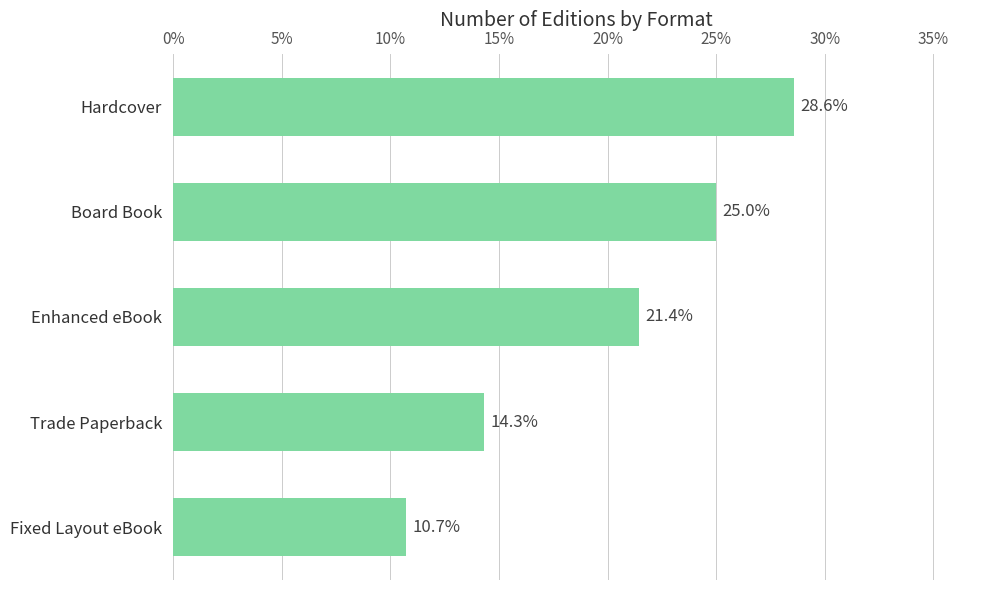

List the labels in order of value, smallest first.

Fixed Layout eBook, Trade Paperback, Enhanced eBook, Board Book, Hardcover